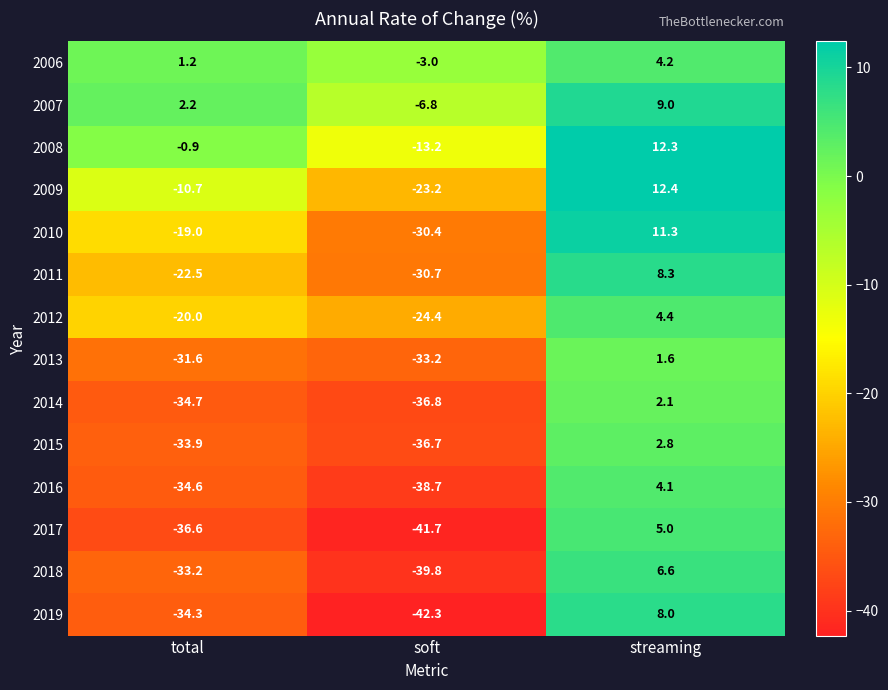

Which label corresponds to the largest value in the chart?

streaming